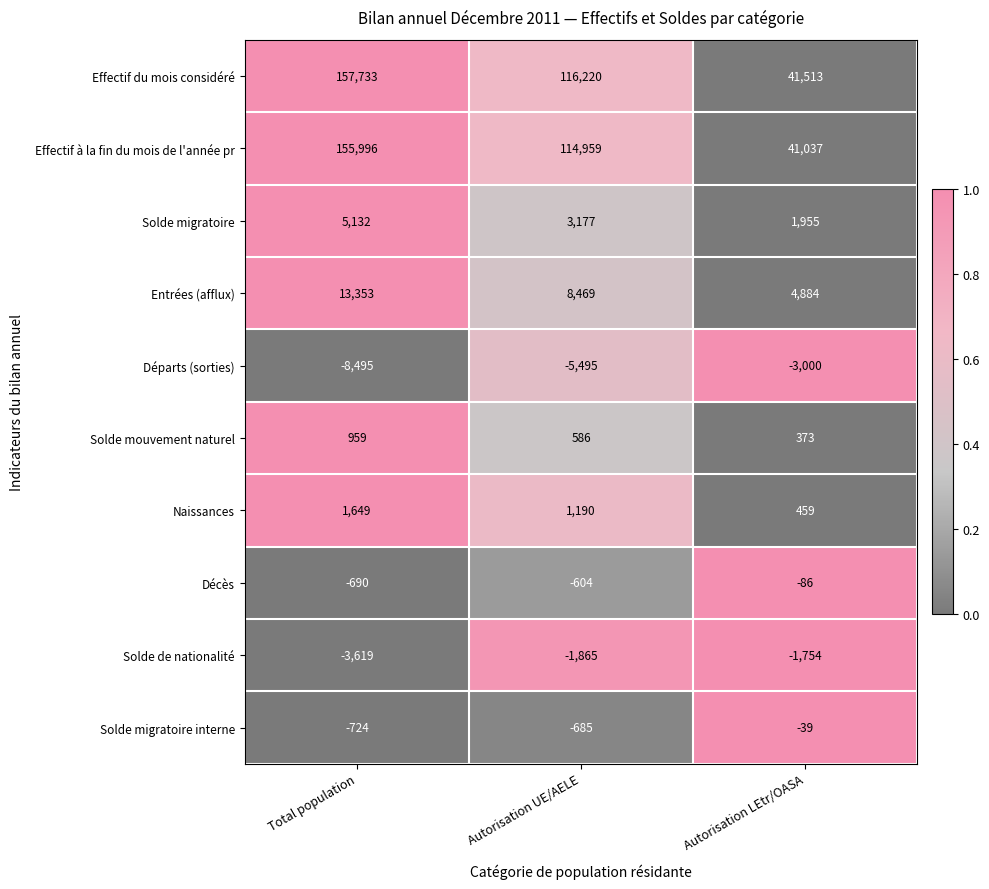

What is the greatest value displayed?

157733